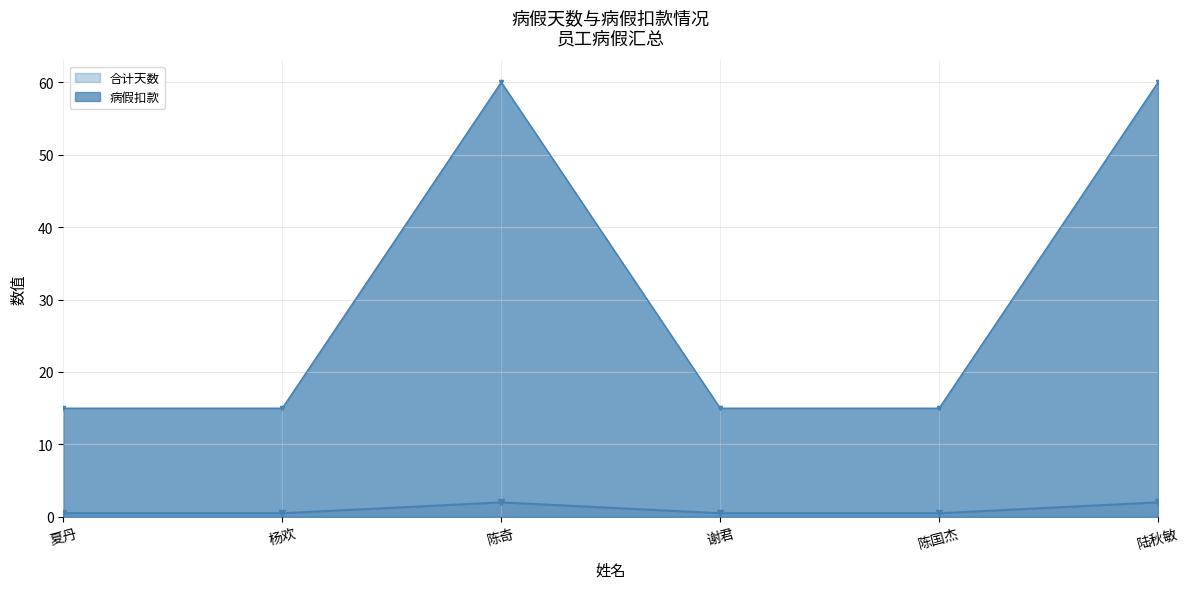

Which series has the largest total across all categories?

病假扣款